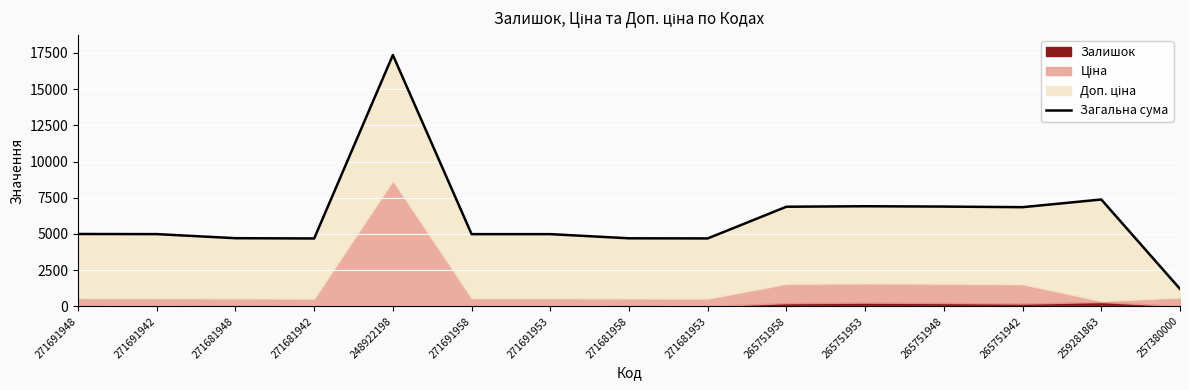

How many interior local valleys (lower than both neighbors) does the data have?

3